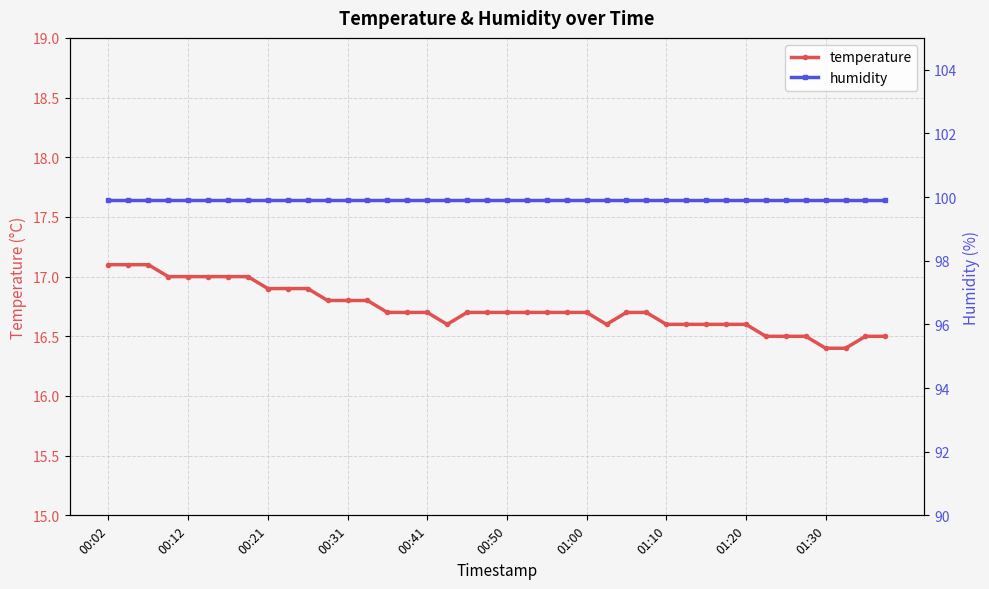

What is the maximum value for temperature?

17.1